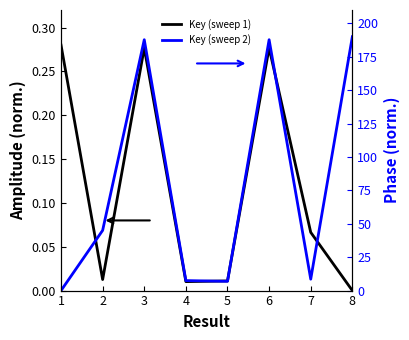

Which category has the highest value across all series?

8